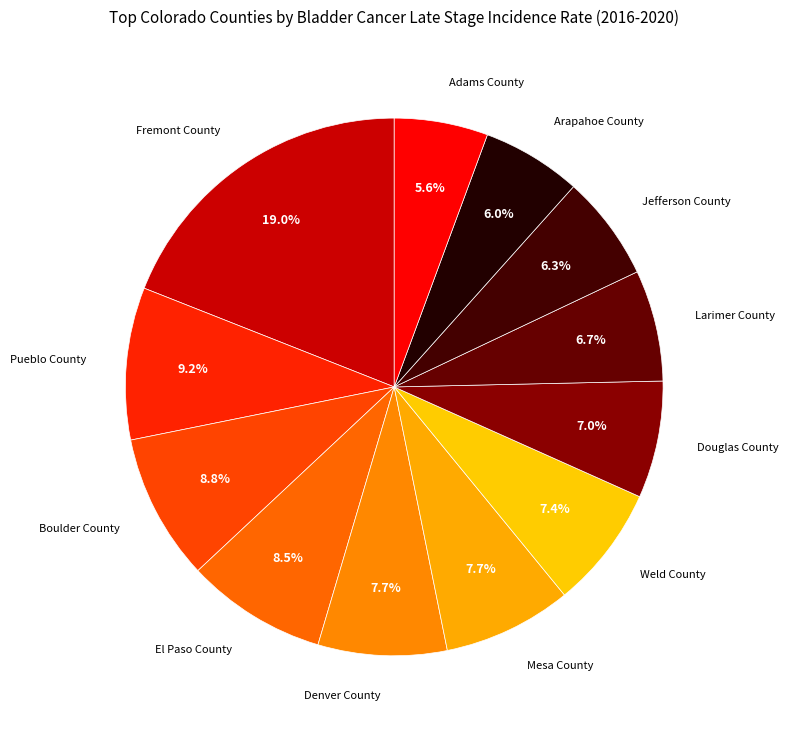

To the nearest percent, what percentage of the pie is Weld County?

7%